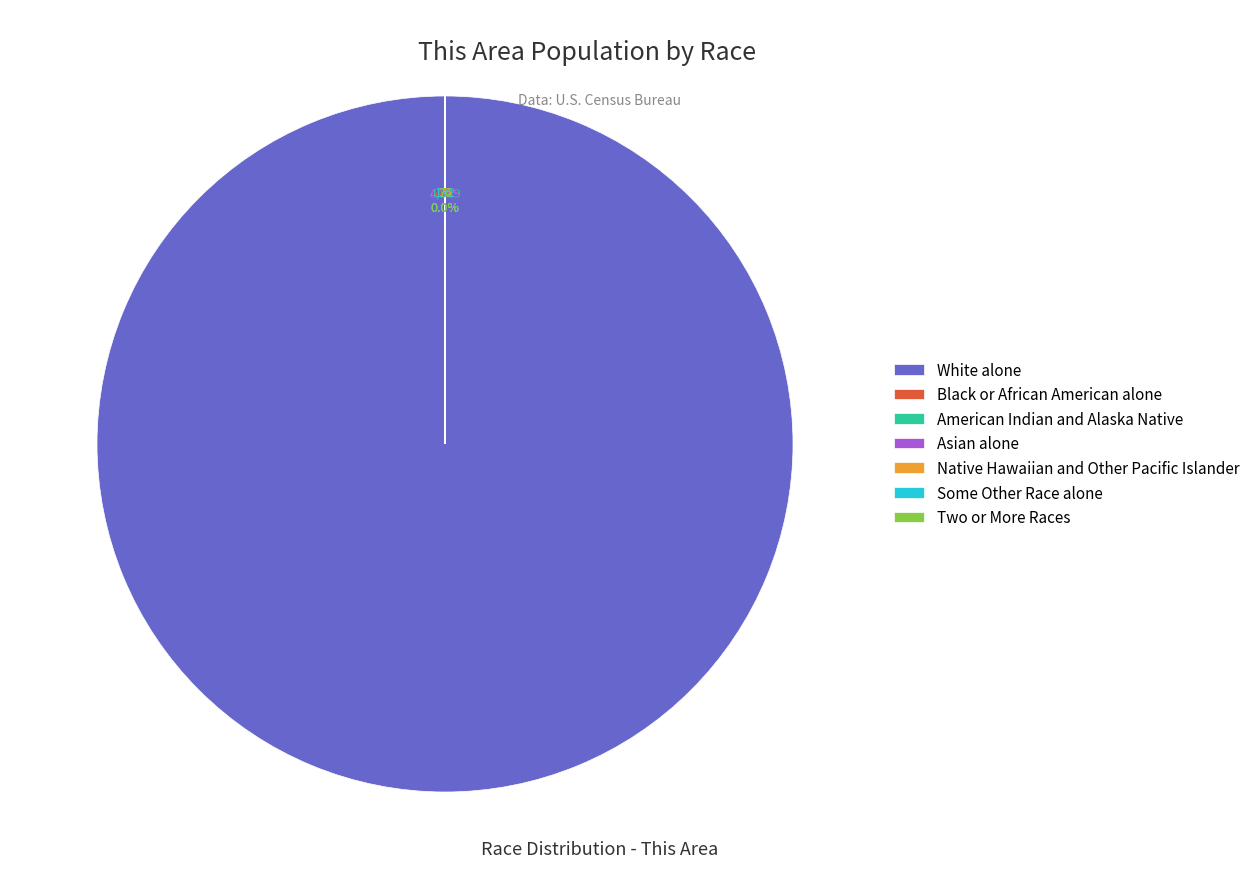

How many slices are in this pie chart?

7